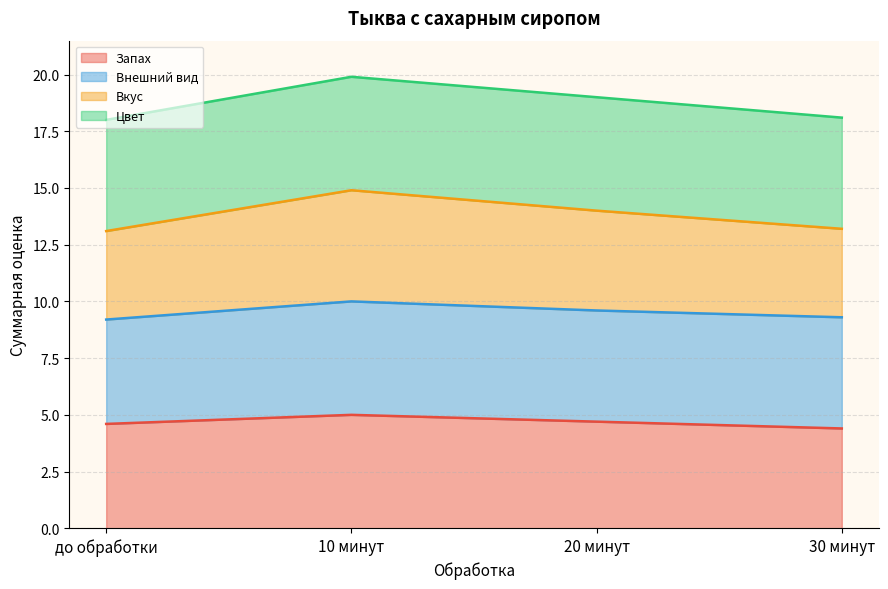

The value of Запах at 20 минут is 4.7. True or false?

True